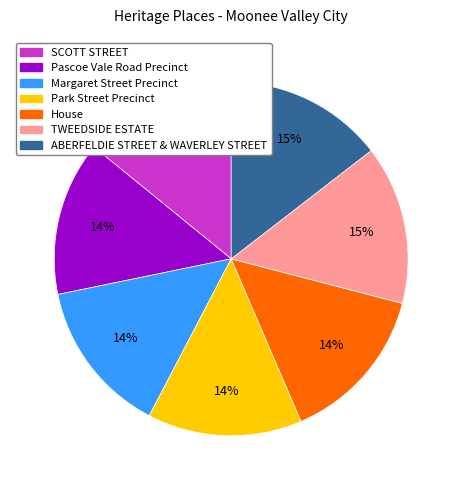

Is the sum of House and Margaret Street Precinct greater than half?

No